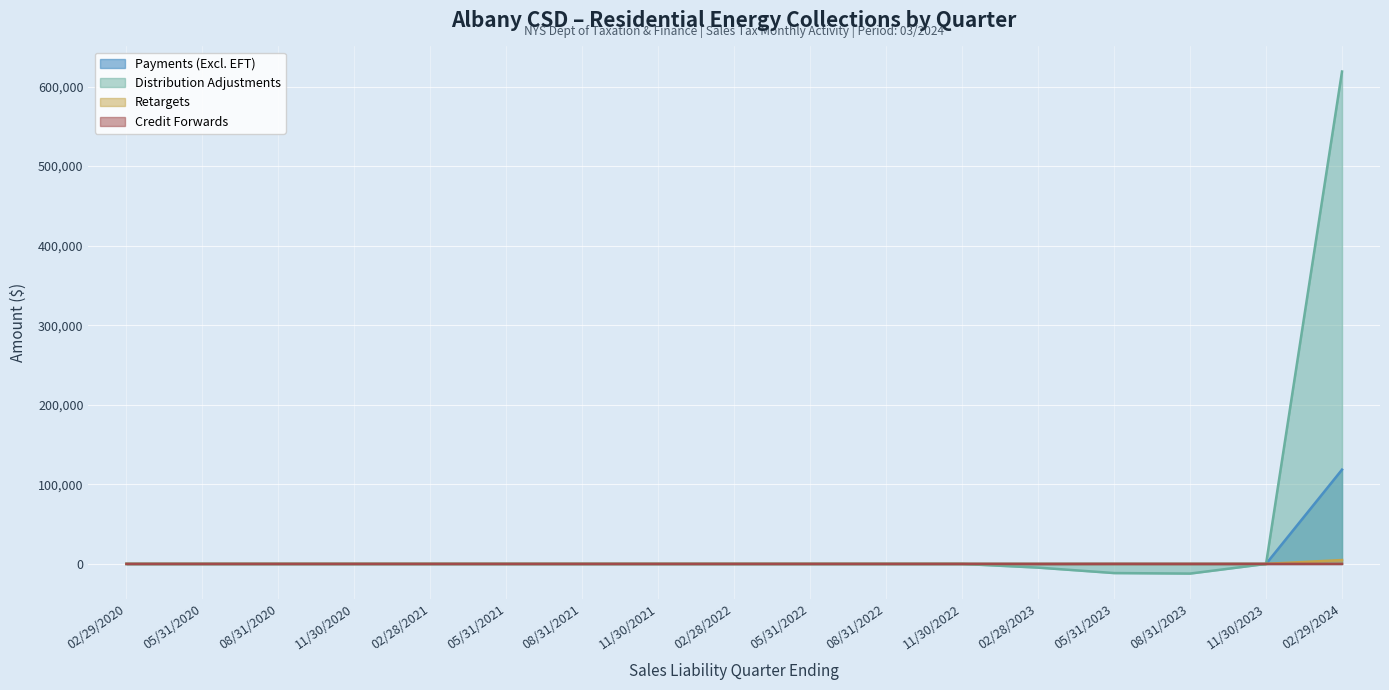

Reading right to left, transcribe all the data shown in this chart.

Payments (Excl. EFT): 118474.5	0.0	0.0	0.0	0.0	0.0	0.0	0.0	0.0	0.0	0.0	0.0	0.0	0.0	0.0	0.0	0.0
Distribution Adjustments: 618856.7	0.0	-12129.7	-11501.2	-4651.6	0.0	0.0	0.0	0.0	0.0	0.0	0.0	0.0	0.0	0.0	0.0	0.0
Retargets: 4861.3	46.2	0.0	0.0	0.0	0.0	0.0	0.0	0.0	0.0	0.0	0.0	0.0	0.0	0.0	0.0	0.0
Credit Forwards: 22.3	0.0	0.0	36.6	-55.7	0.0	0.0	0.0	0.0	0.0	0.0	0.0	0.0	0.0	0.0	0.0	0.0